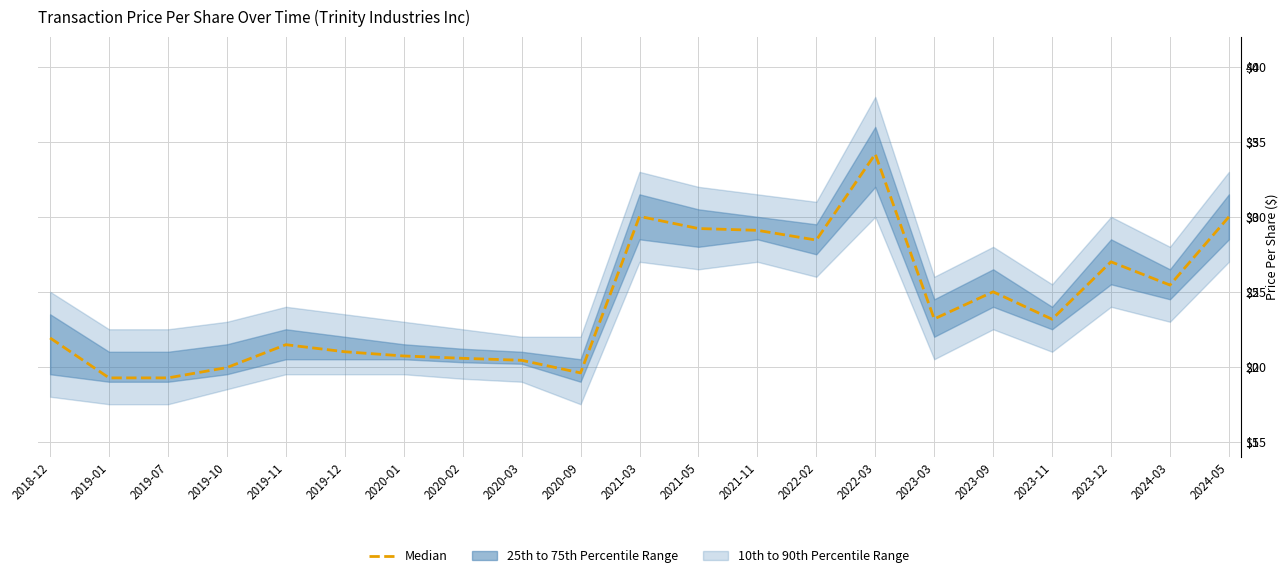

Is this an area chart (filled region under the line)?

No